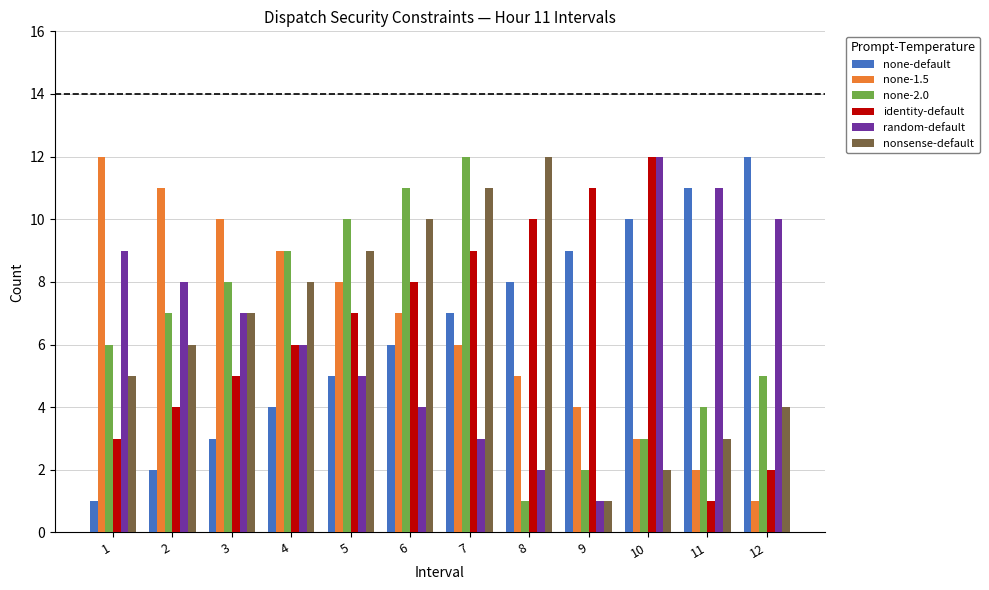

Does the chart contain stacked bars?

No